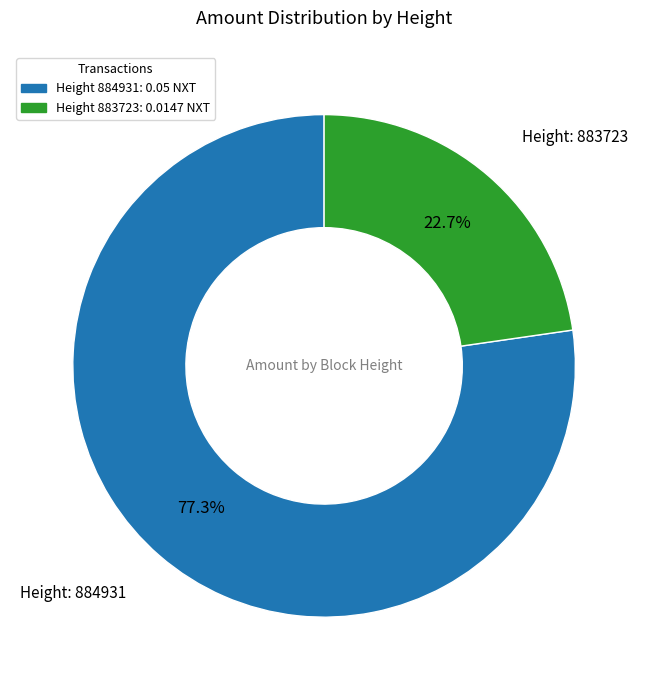

Is there any slice that represents more than half of the pie?

Yes